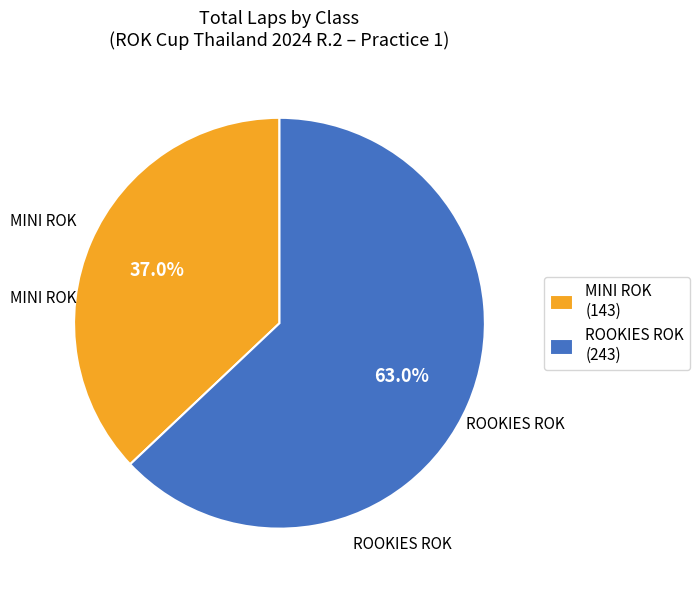

How many segments does this pie chart have?

2